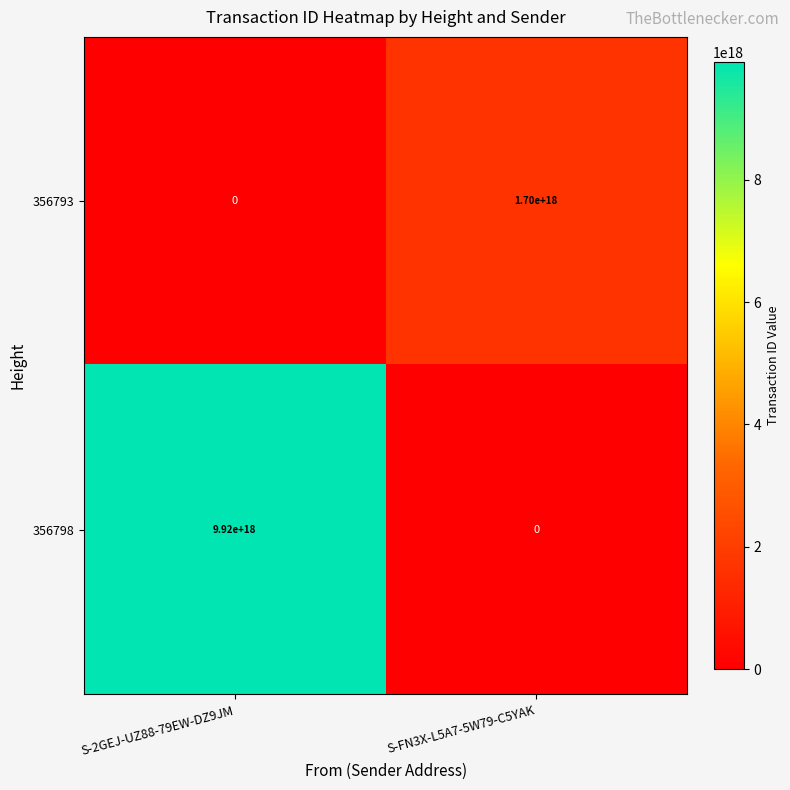

Rank the series by their average value, from highest to lowest.

356798, 356793